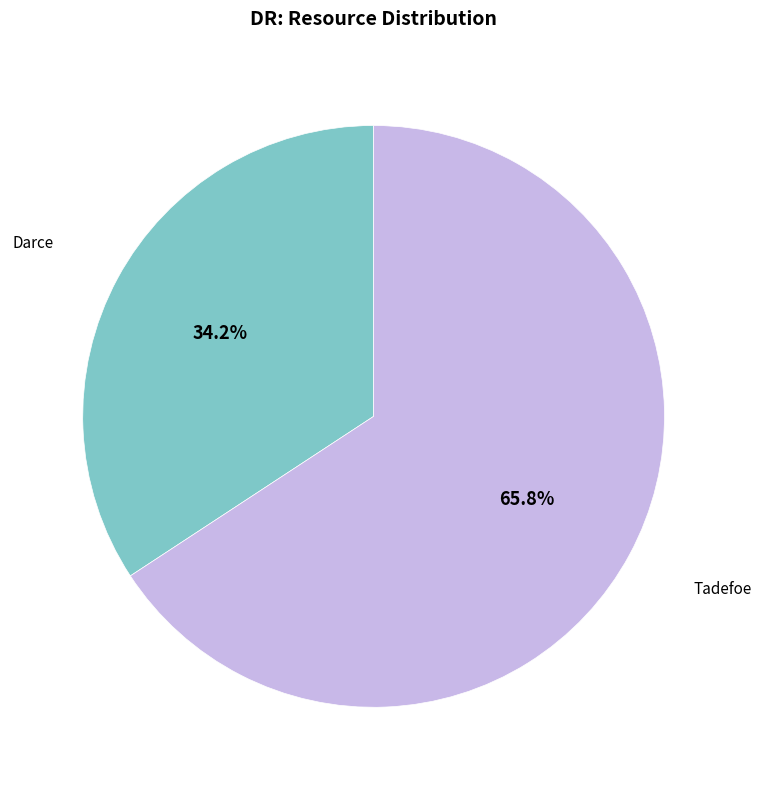

Does any single category account for the majority?

Yes